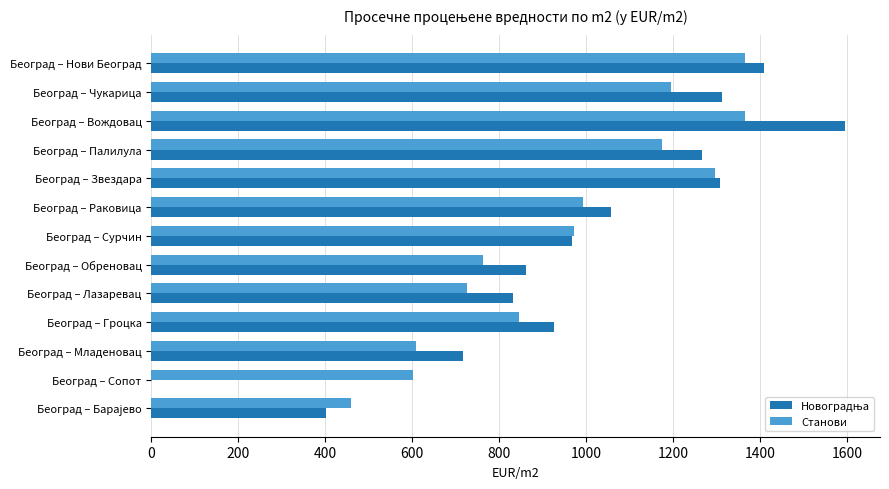

What is the highest value of the Станови series?

1365.0